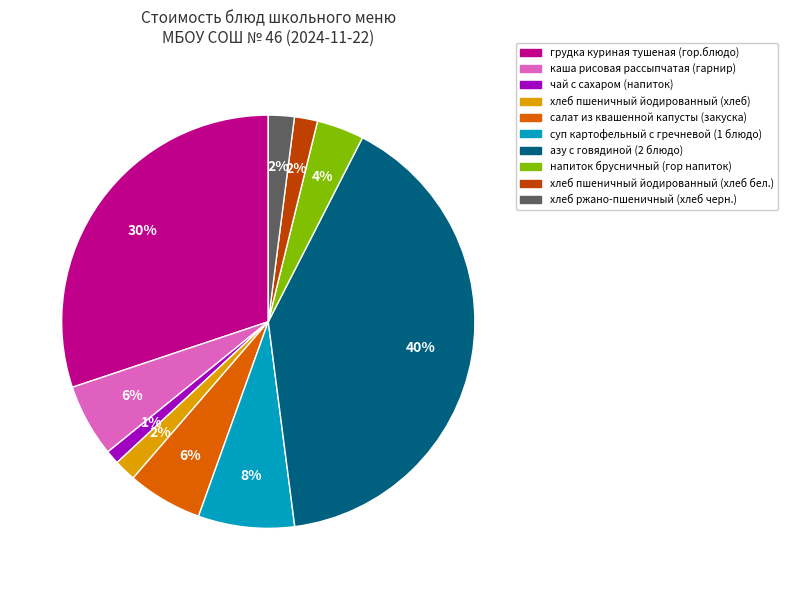

To the nearest percent, what is the average slice percentage?

10%